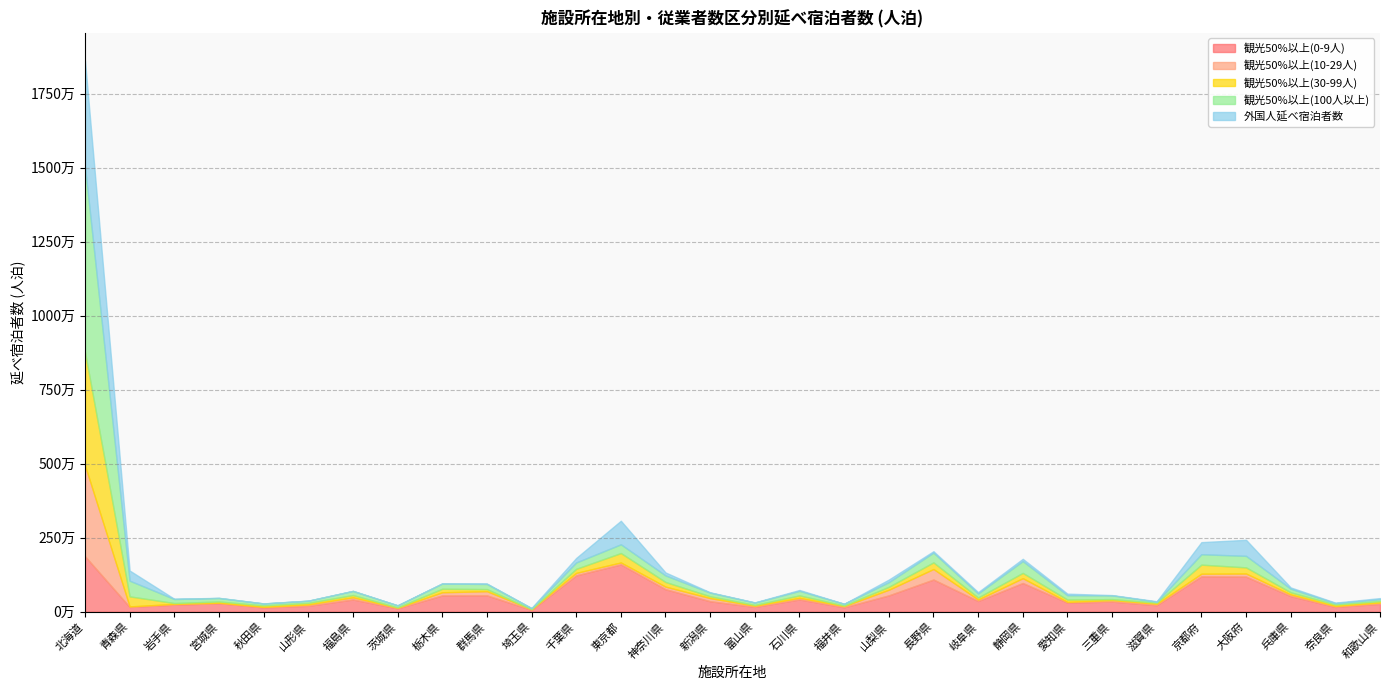

Which has a higher value, 山形県 or 愛知県?

愛知県